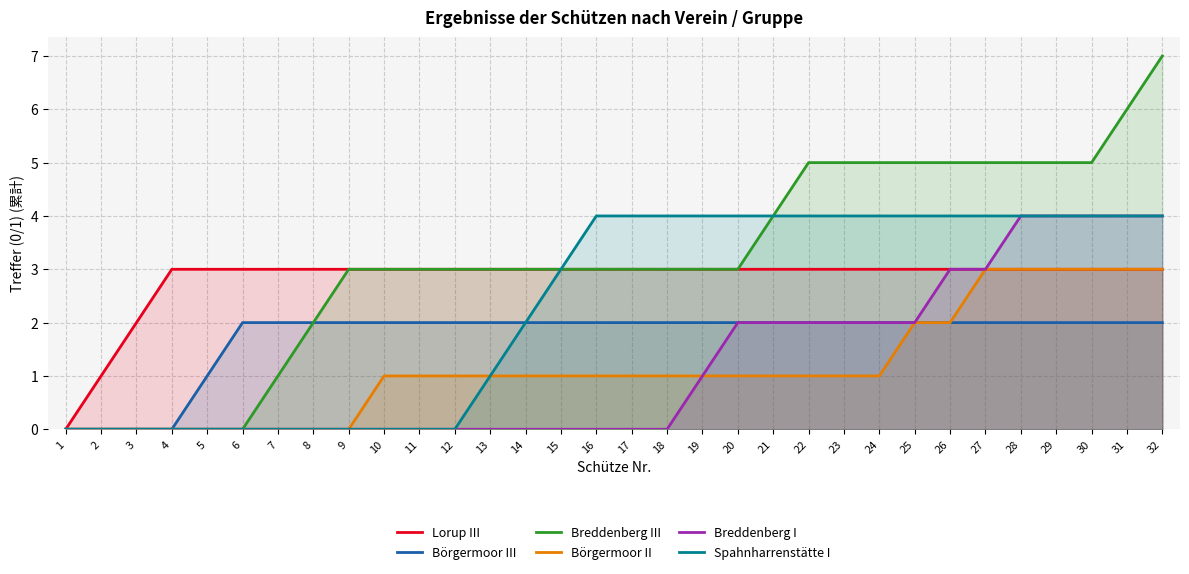

Which category has the lowest value across all series?

1